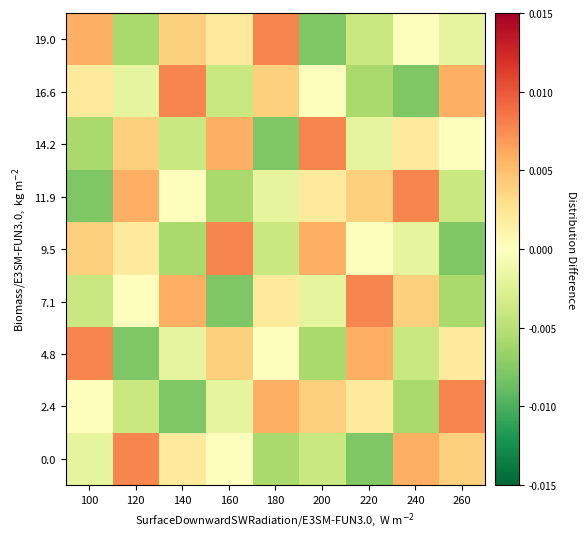

Reading left to right, what are all the values shown in this chart?

0.0: 100=-0.0	120=0.0	140=0.0	160=0.0	180=-0.0	200=-0.0	220=-0.0	240=0.0	260=0.0
2.4: 100=0.0	120=-0.0	140=-0.0	160=-0.0	180=0.0	200=0.0	220=0.0	240=-0.0	260=0.0
4.8: 100=0.0	120=-0.0	140=-0.0	160=0.0	180=0.0	200=-0.0	220=0.0	240=-0.0	260=0.0
7.1: 100=-0.0	120=0.0	140=0.0	160=-0.0	180=0.0	200=-0.0	220=0.0	240=0.0	260=-0.0
9.5: 100=0.0	120=0.0	140=-0.0	160=0.0	180=-0.0	200=0.0	220=0.0	240=-0.0	260=-0.0
11.9: 100=-0.0	120=0.0	140=0.0	160=-0.0	180=-0.0	200=0.0	220=0.0	240=0.0	260=-0.0
14.2: 100=-0.0	120=0.0	140=-0.0	160=0.0	180=-0.0	200=0.0	220=-0.0	240=0.0	260=0.0
16.6: 100=0.0	120=-0.0	140=0.0	160=-0.0	180=0.0	200=0.0	220=-0.0	240=-0.0	260=0.0
19.0: 100=0.0	120=-0.0	140=0.0	160=0.0	180=0.0	200=-0.0	220=-0.0	240=0.0	260=-0.0